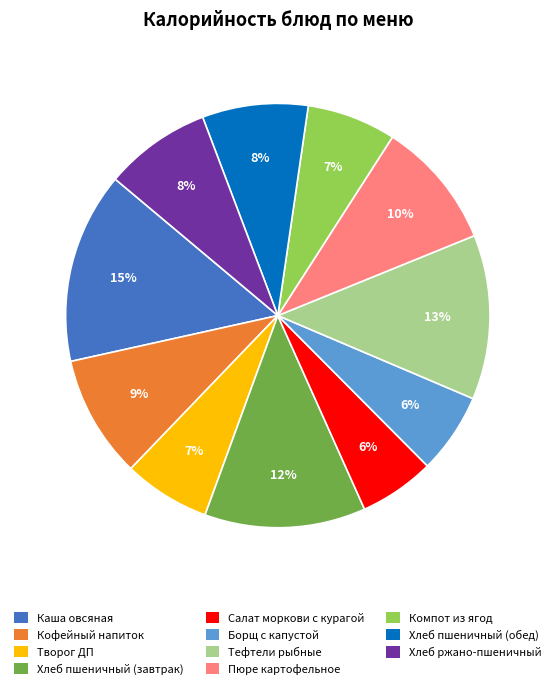

Is there a majority slice in this chart?

No